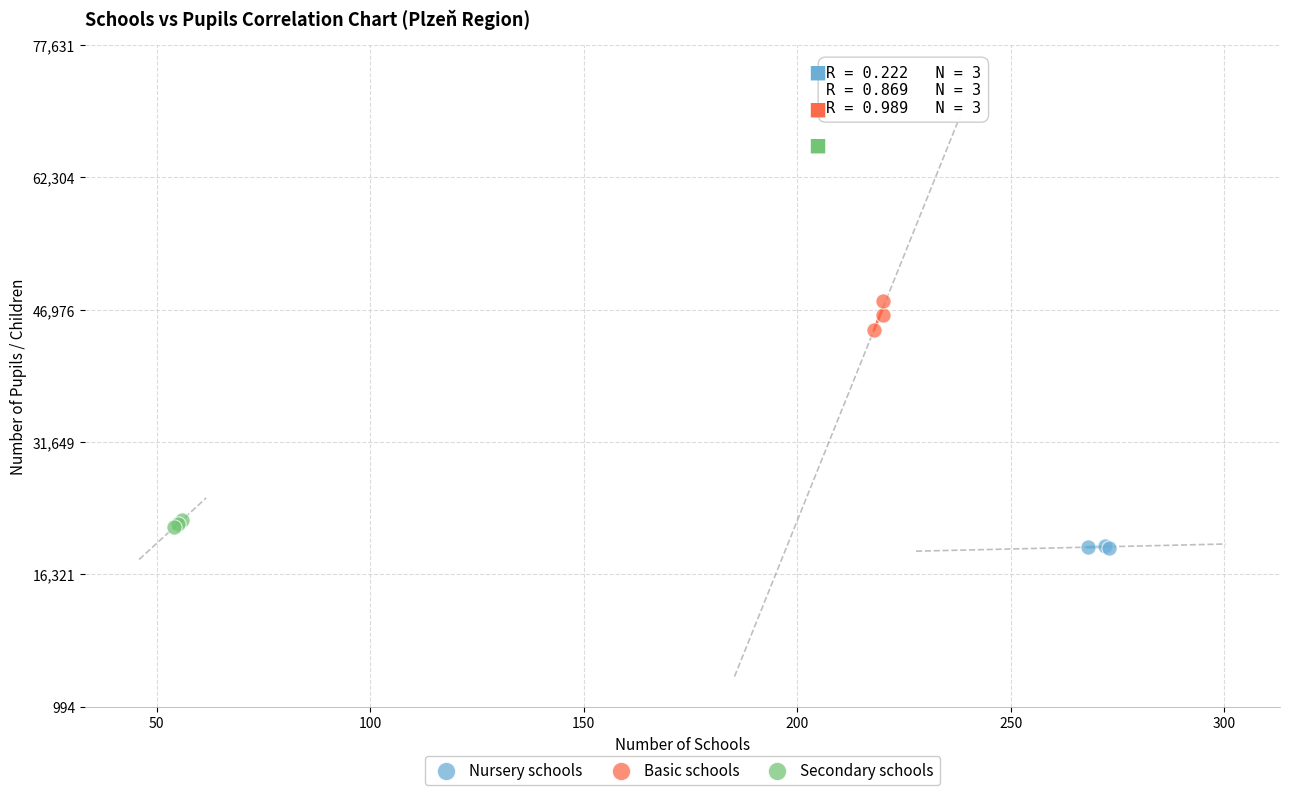

Which series reaches the maximum Y coordinate?

Basic schools